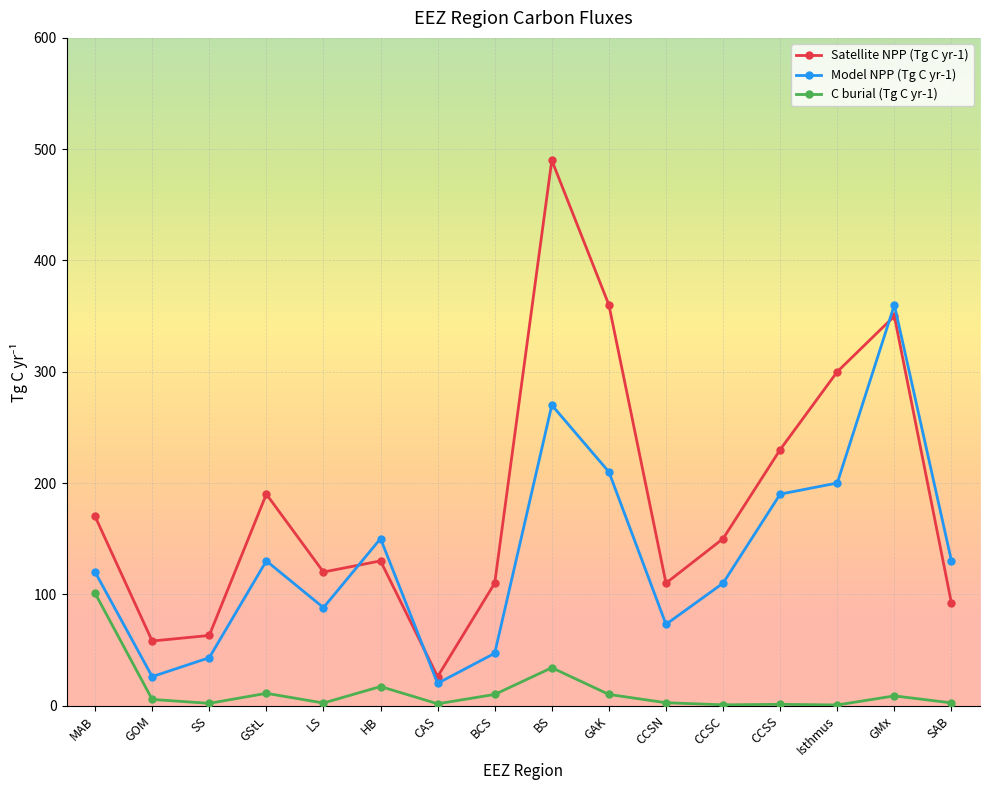

True or false: C burial (Tg C yr-1) has more than 2 points higher than both neighbors.

True